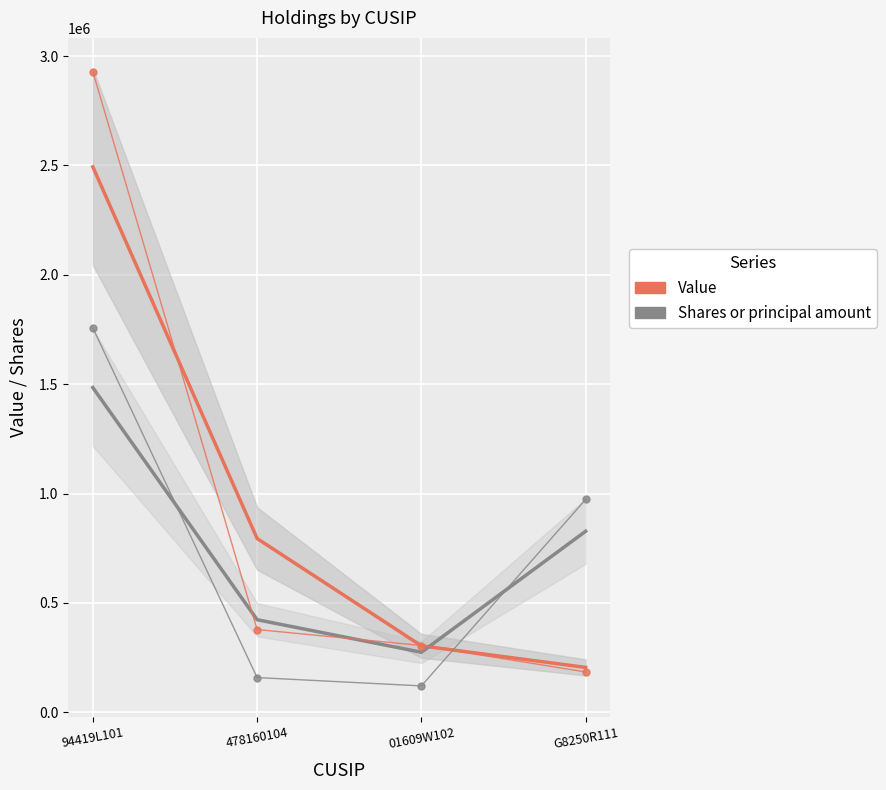

The value of Shares or principal amount (raw) at 94419L101 is 1757400.0. True or false?

True